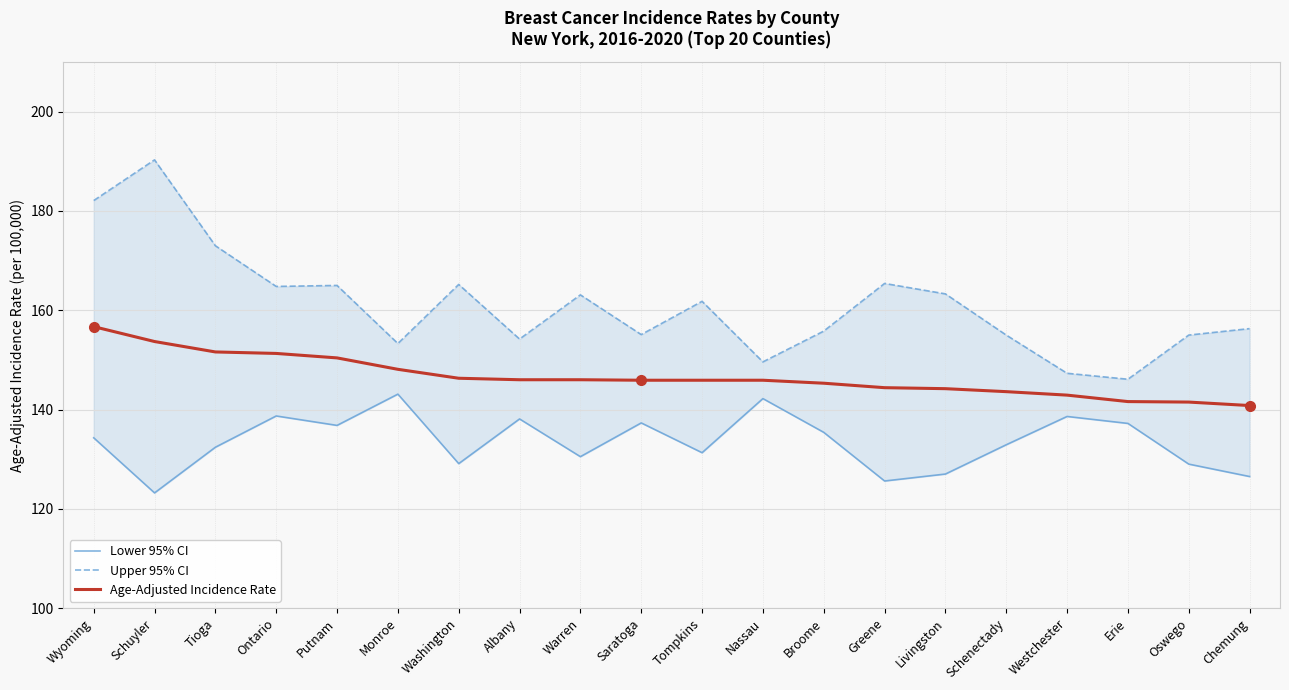

The value of Lower 95% CI at Schuyler is 220.5. True or false?

False